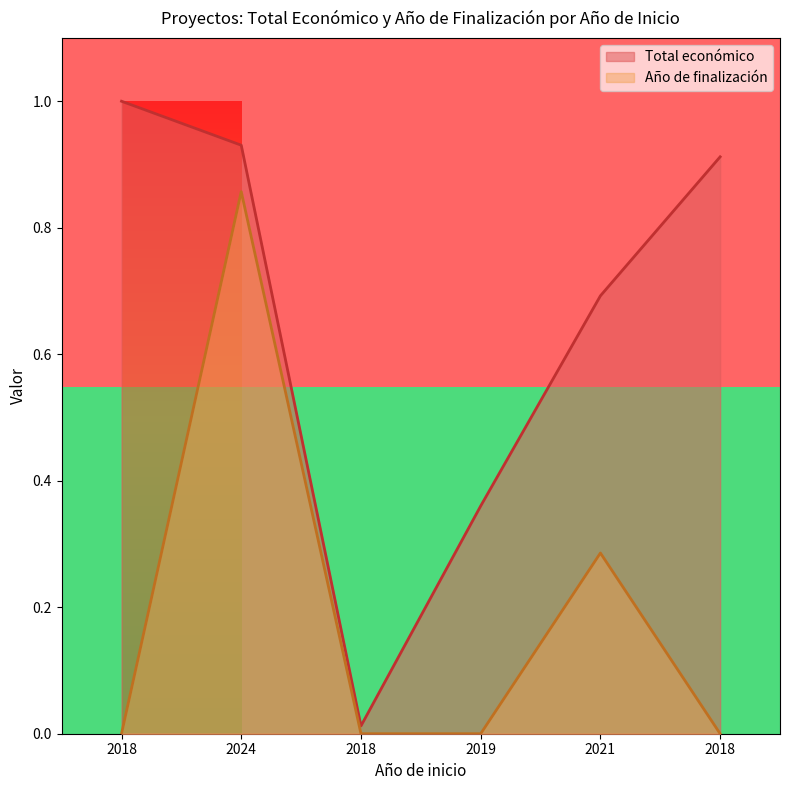

Rank the categories by value from lowest to highest.

2018, 2019, 2021, 2018, 2024, 2018